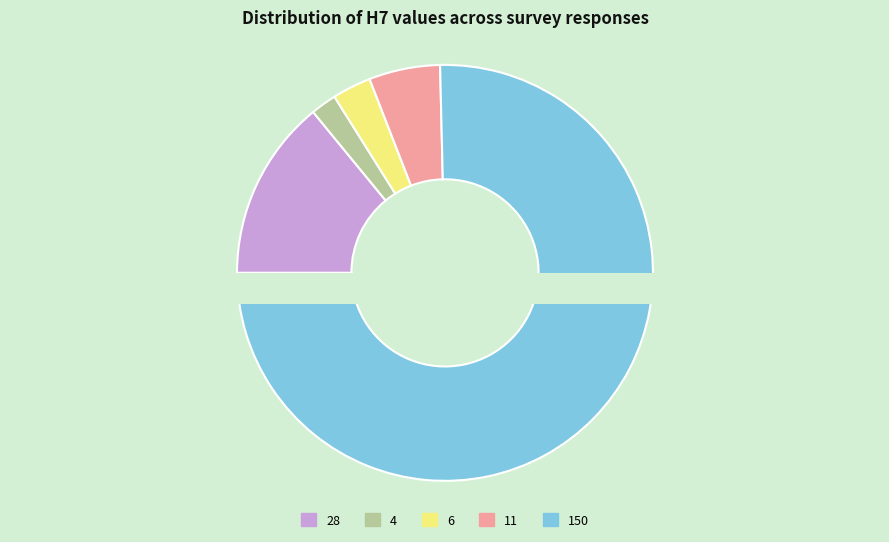

Between 28 and 28, which is larger?

28